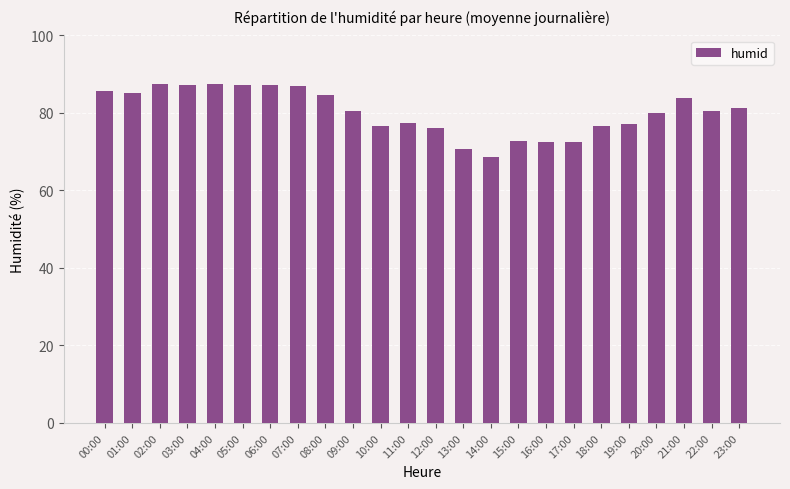

What is the sum of the values at 16:00 and 22:00?

153.1